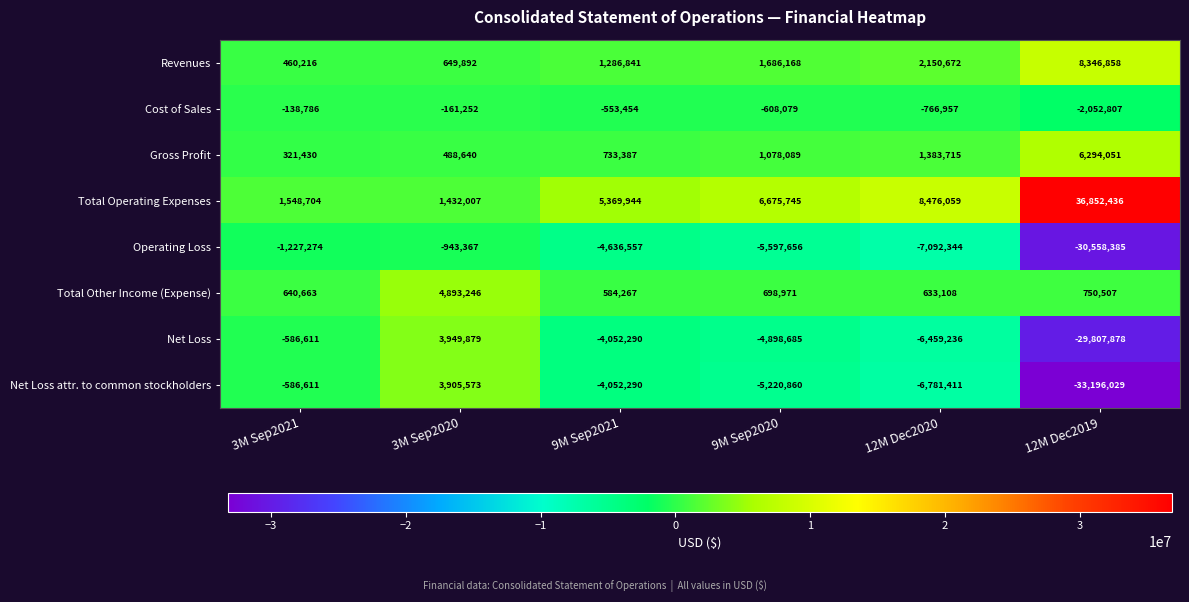

At which label is Operating Loss closest to -15750876?

12M Dec2020